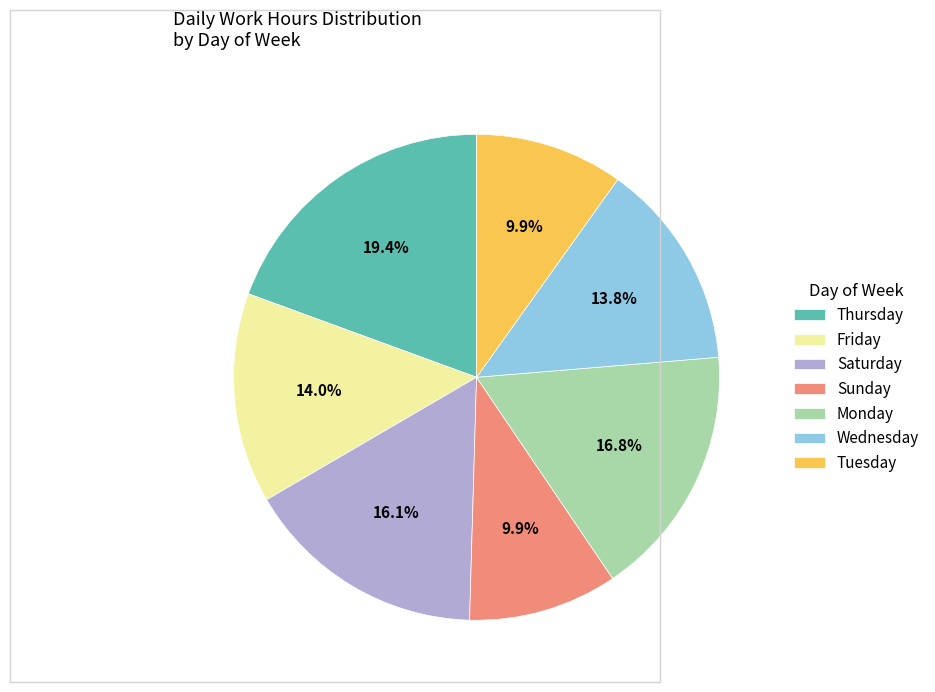

Is Sunday the majority of the pie?

No